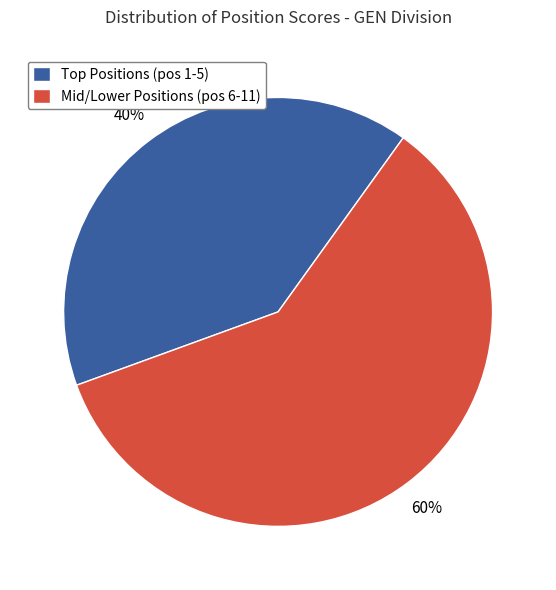

The Mid/Lower Positions (pos 6-11) slice represents 46% of the pie. True or false?

False